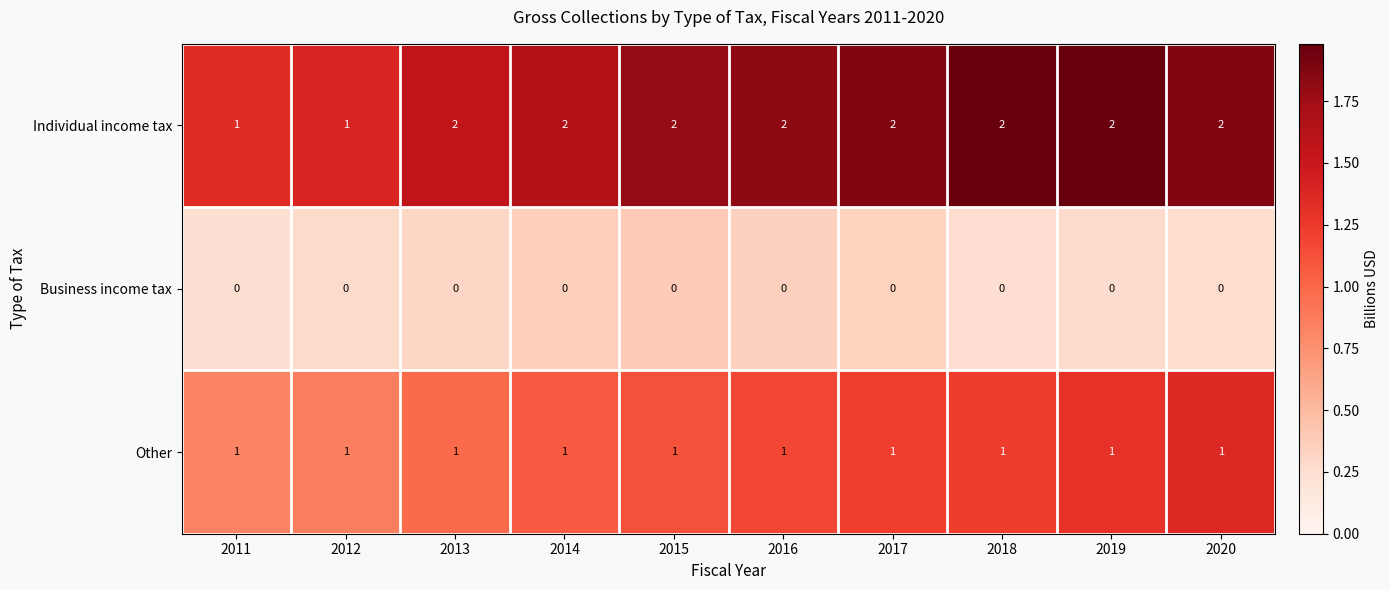

Is it true that Business income tax equals 0 at 2015?

True